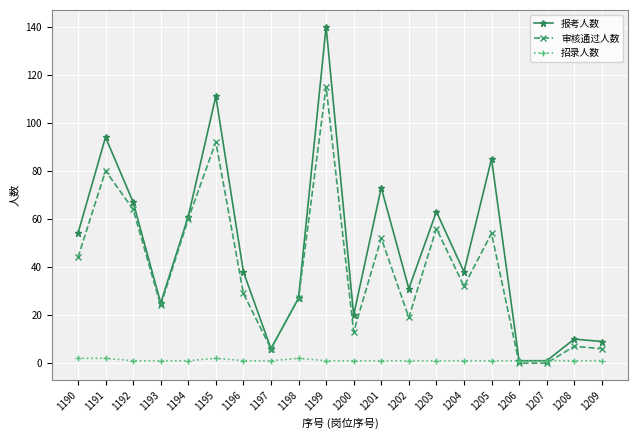

Which series has the widest spread of values?

报考人数